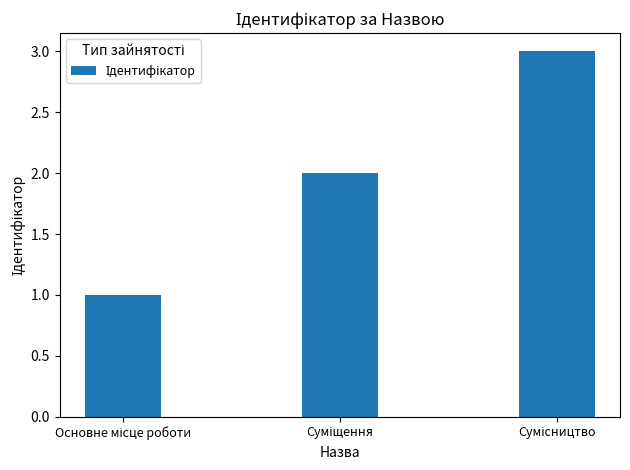

What is the maximum value shown in the chart?

3